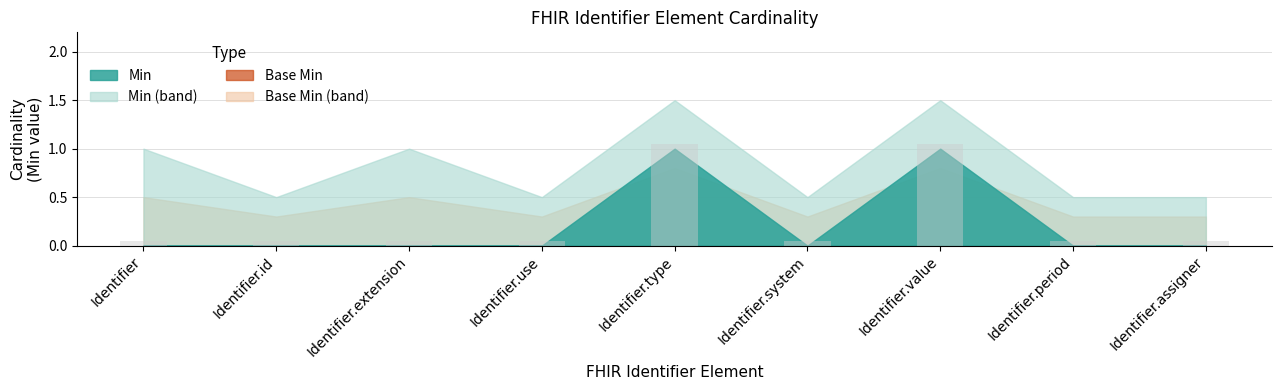

What is the label of the 6th bar from the right?

Identifier.use